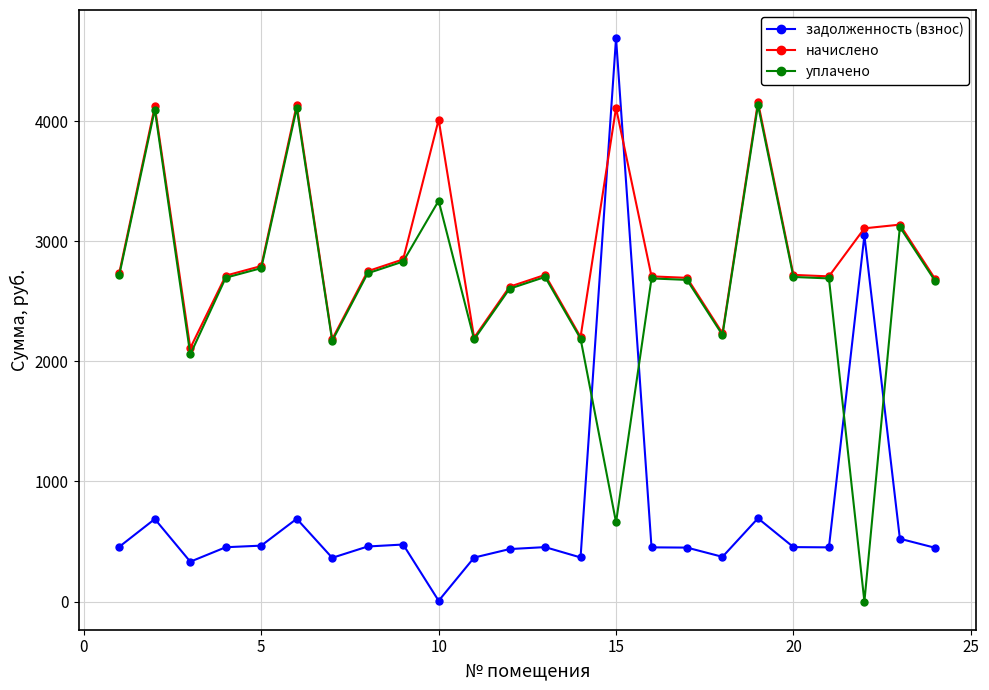

What is the value of the задолженность (взнос) point at the 6th from the left?

689.5